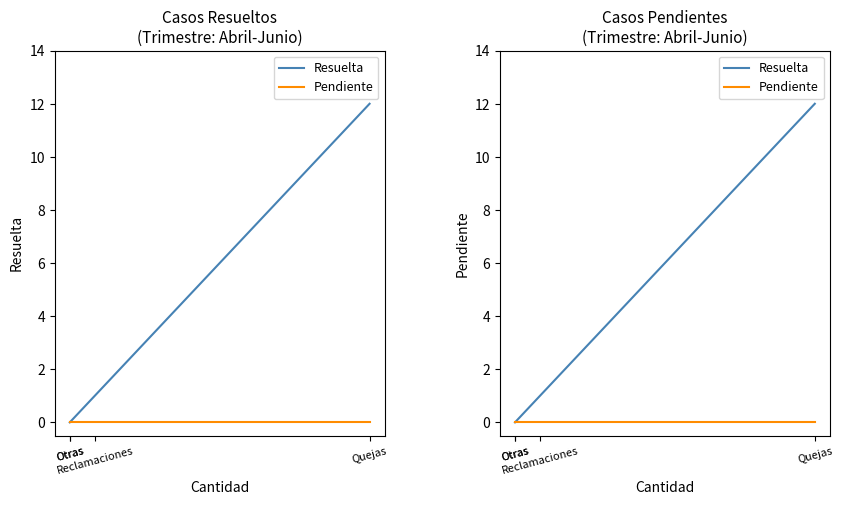

What is the sum of the Resuelta values at Otras and Reclamaciones?

1